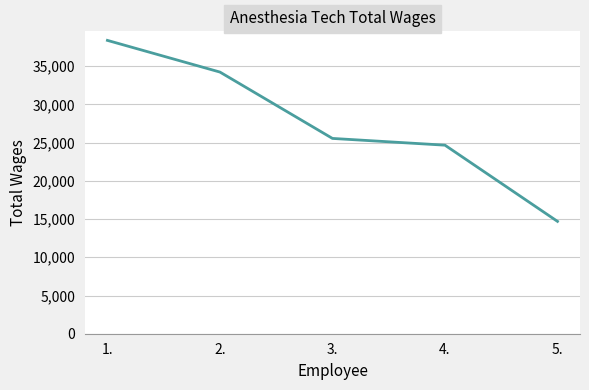

Between 5. and 2., which is larger?

2.